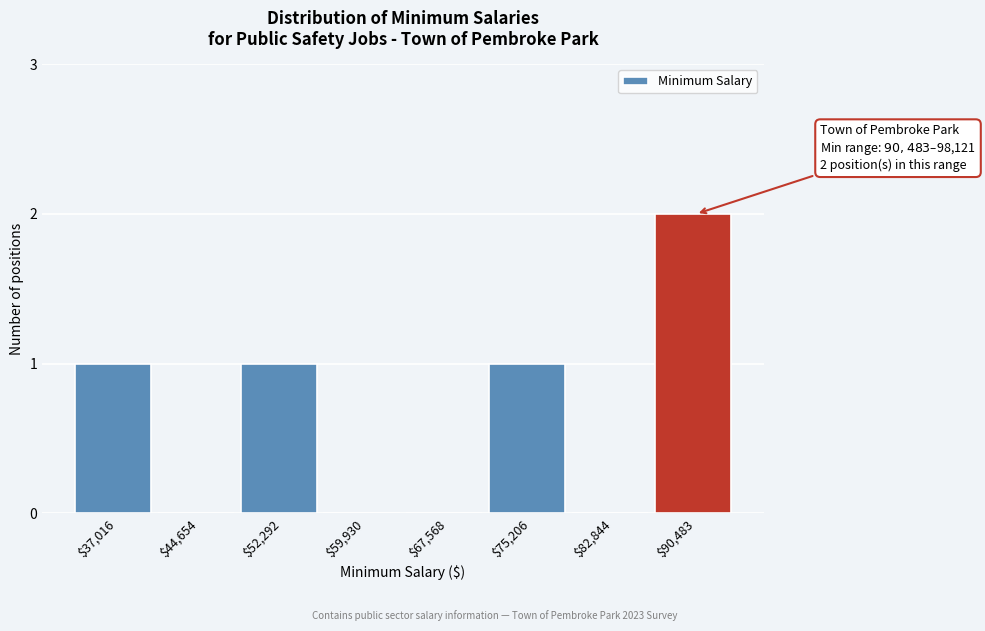

Which category has the highest value across all series?

$90,483